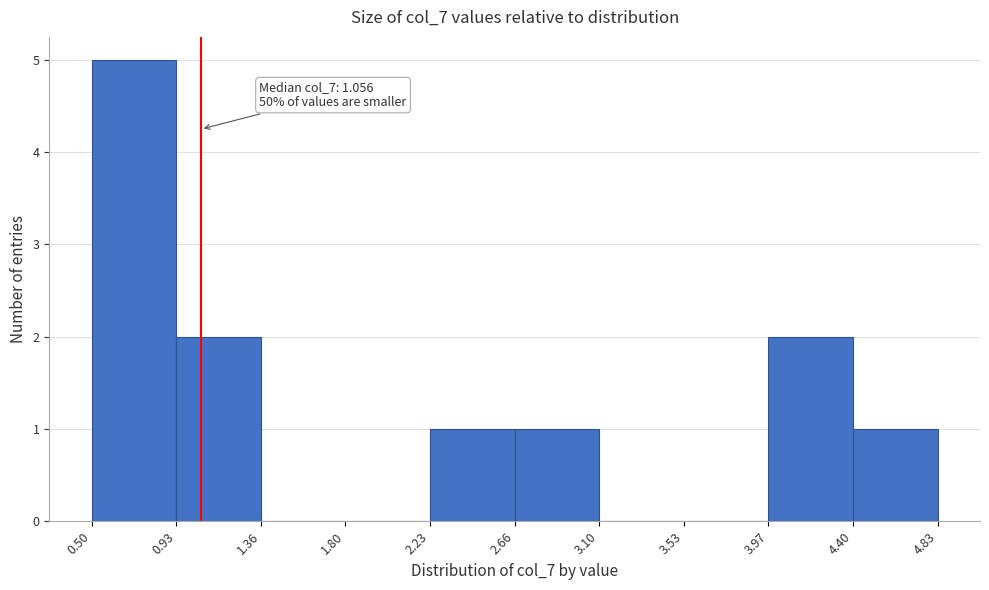

Over which range of the x-axis is the bar tallest?

0.50 to 0.93